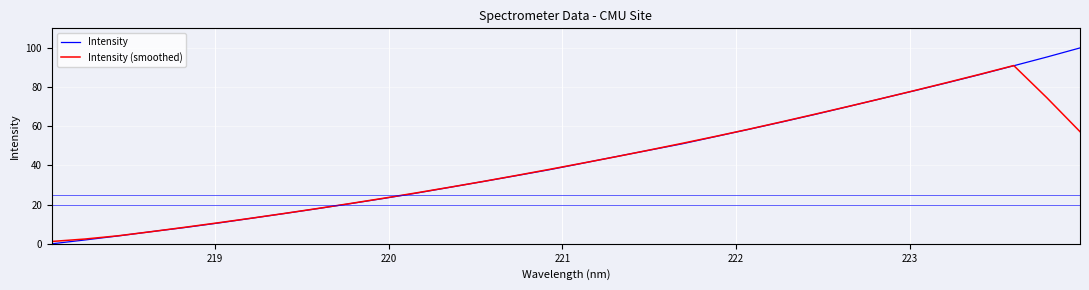

Rank the series by their average value, from highest to lowest.

Intensity, Intensity (smoothed)